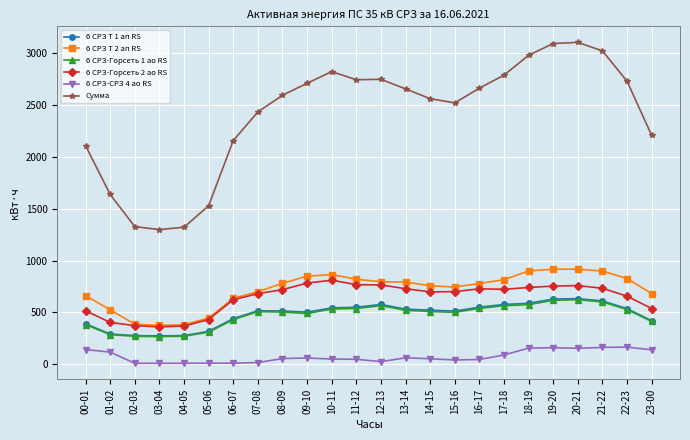

Which series has the widest spread of values?

Сумма